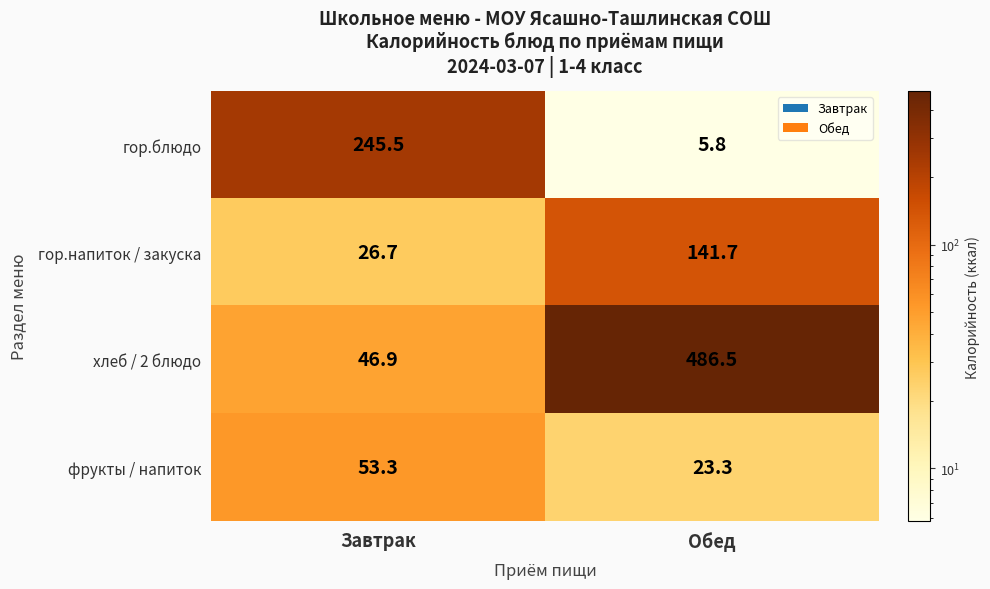

Which series has the largest total across all categories?

хлеб / 2 блюдо